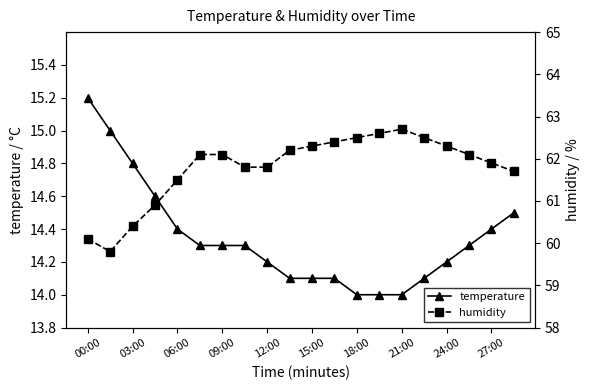

Reading left to right, what are all the values shown in this chart?

temperature: 15.2	15.0	14.8	14.6	14.4	14.3	14.3	14.3	14.2	14.1	14.1	14.1	14.0	14.0	14.0	14.1	14.2	14.3	14.4	14.5
humidity: 60.1	59.8	60.4	60.9	61.5	62.1	62.1	61.8	61.8	62.2	62.3	62.4	62.5	62.6	62.7	62.5	62.3	62.1	61.9	61.7